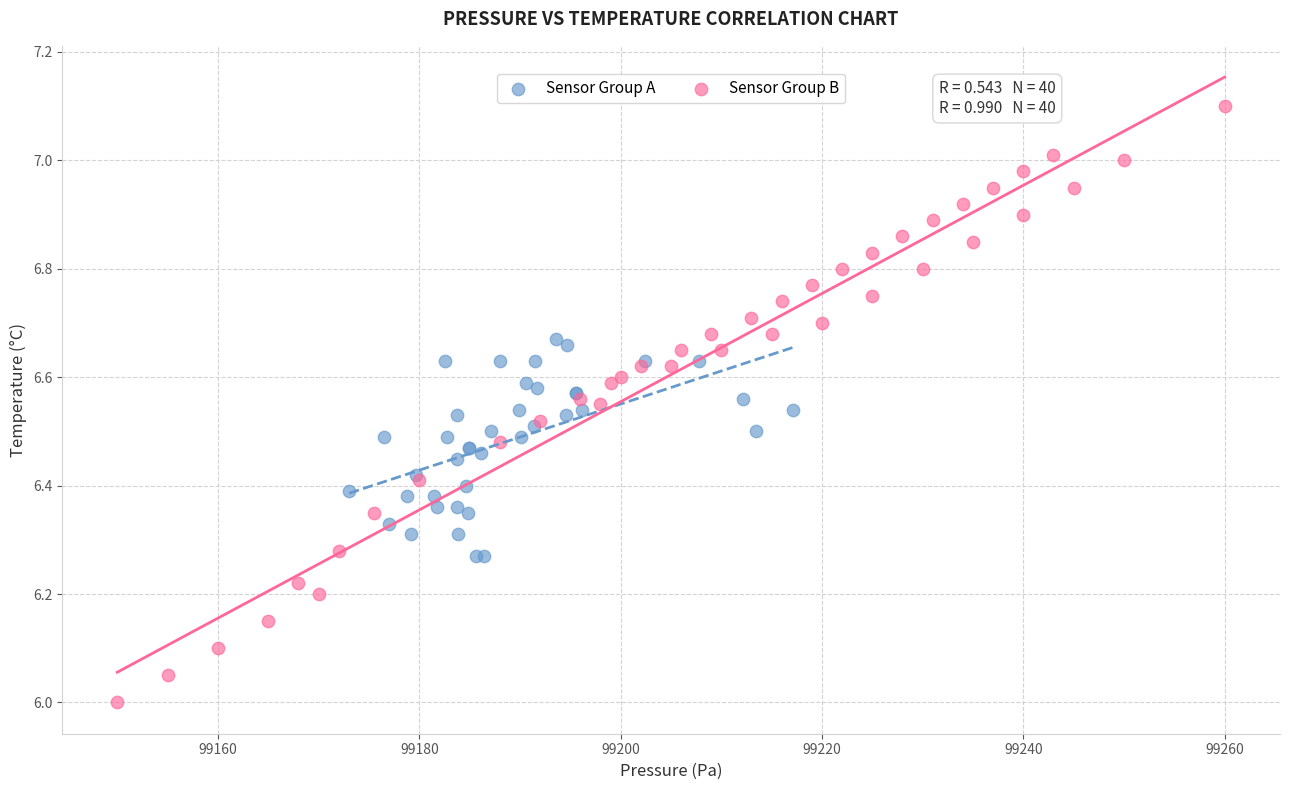

What are all the series names shown in the legend?

Sensor Group A, Sensor Group B